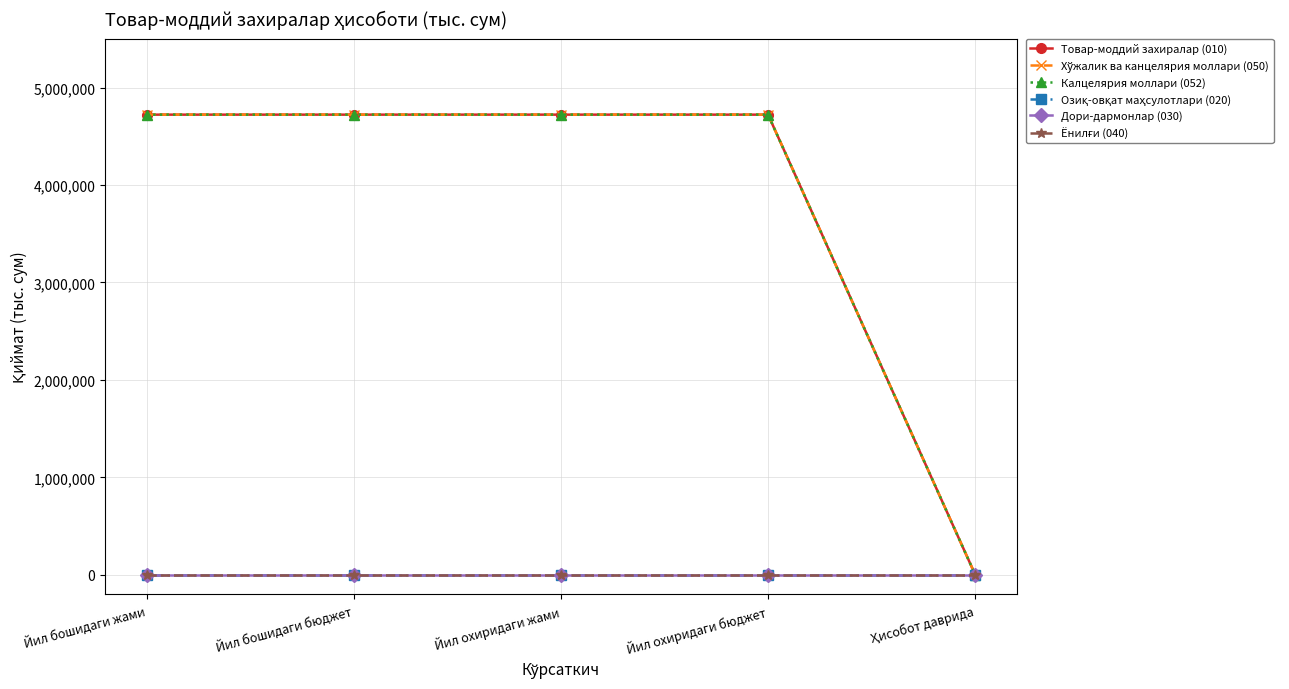

Rank the series at Йил охиридаги бюджет from highest to lowest value.

Товар-моддий захиралар (010), Хўжалик ва канцелярия моллари (050), Калцелярия моллари (052), Озиқ-овқат маҳсулотлари (020), Дори-дармонлар (030), Ёнилғи (040)